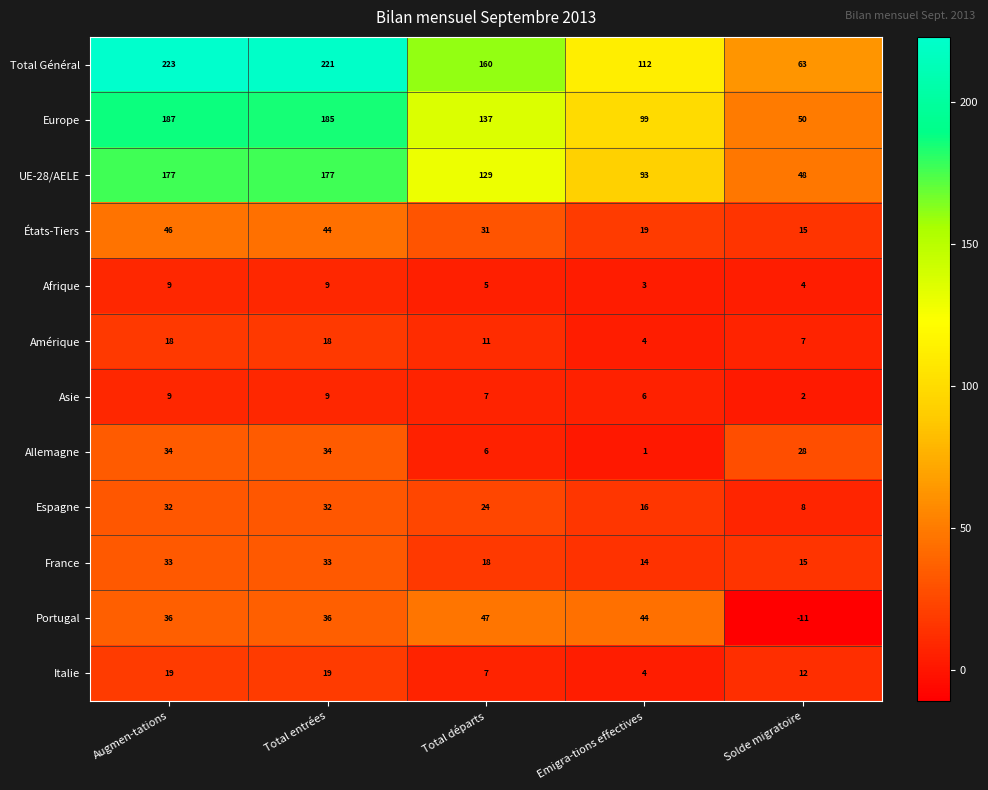

What is the smallest value displayed?

-11